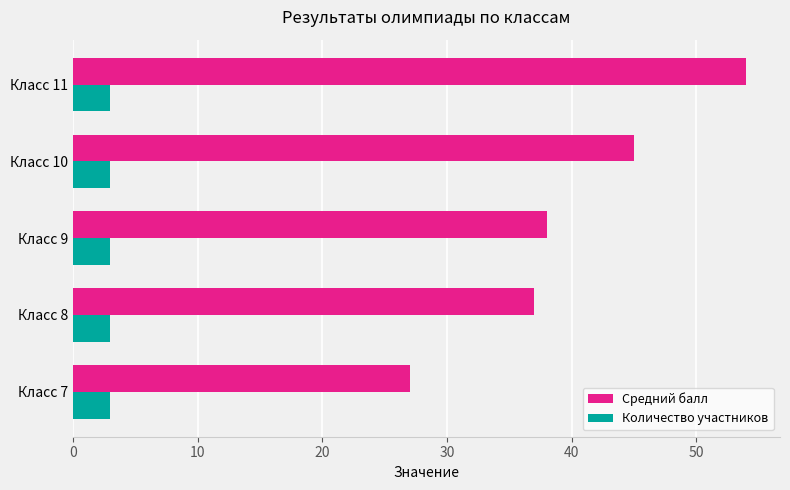

Which series has the largest total across all categories?

Средний балл